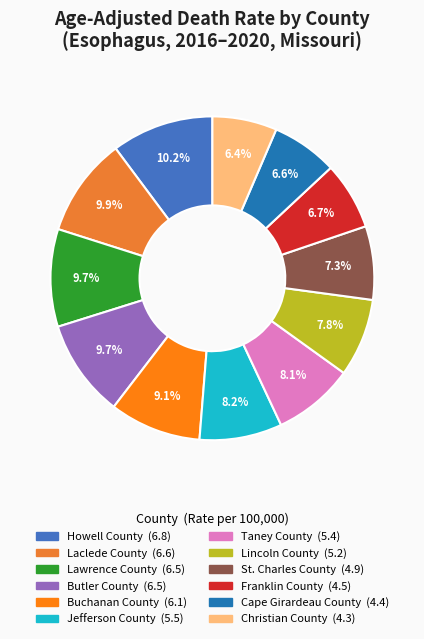

What percentage is NOT represented by Christian County?

93.6%